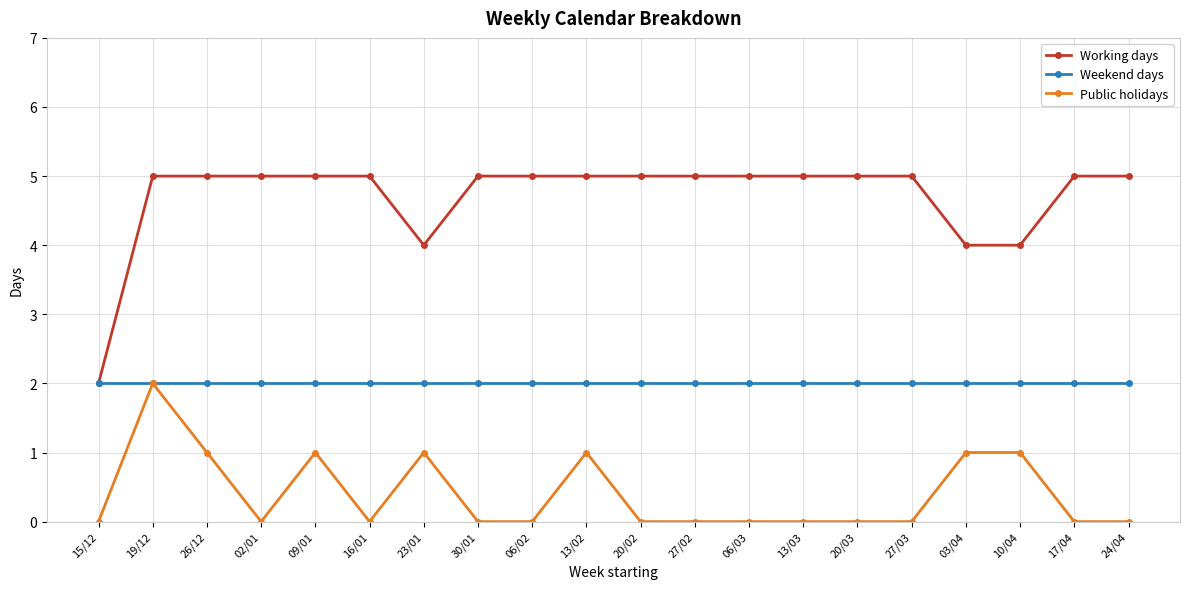

List the series in order of their overall mean, highest first.

Working days, Weekend days, Public holidays